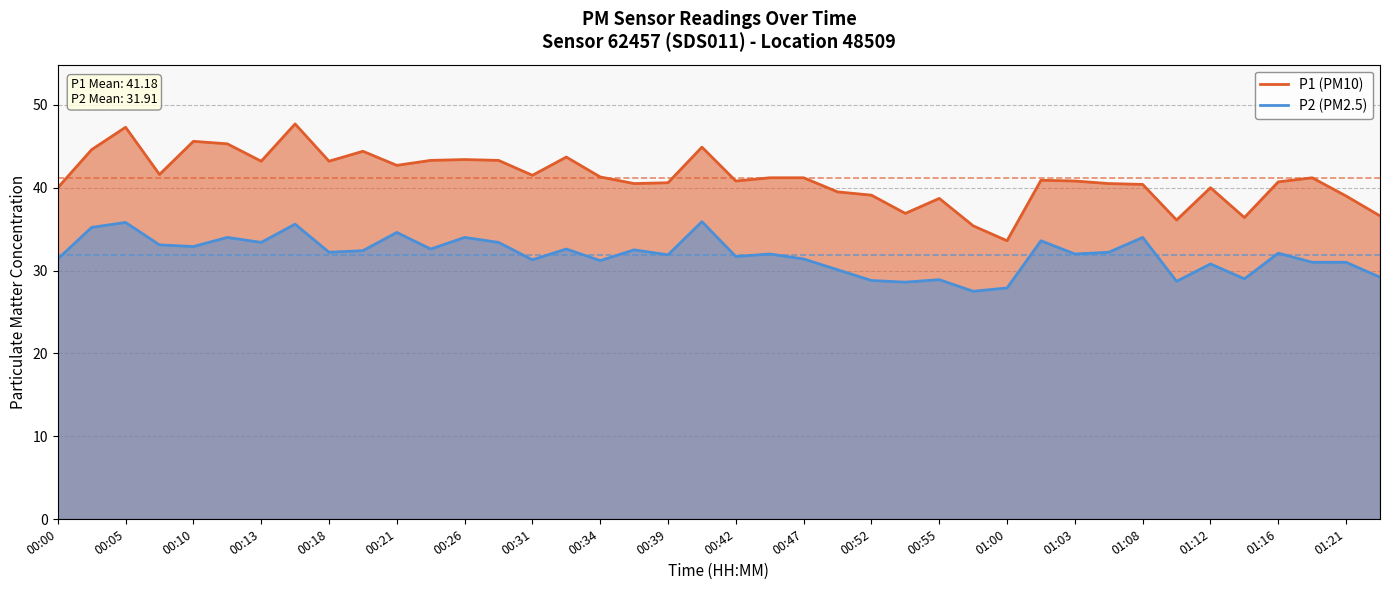

What is the difference between the maximum and minimum values in the P2 series?

8.4